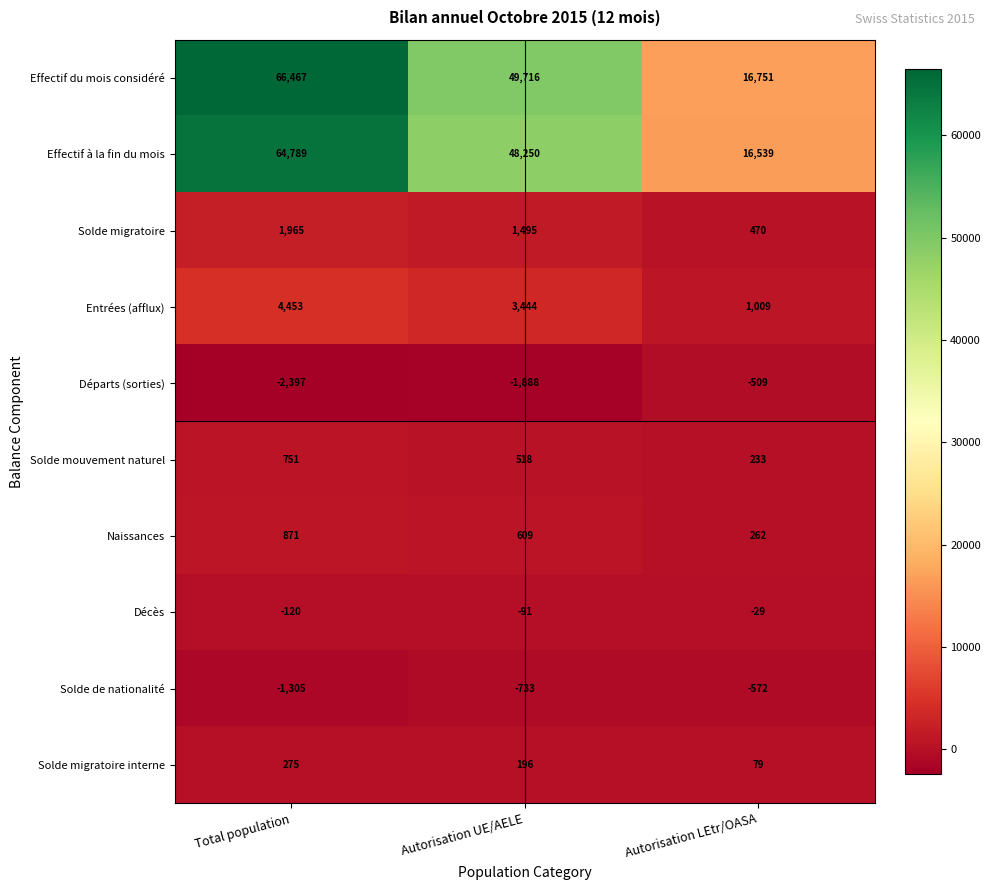

What is the sum of the Entrées (afflux) values at Autorisation LEtr/OASA and Autorisation UE/AELE?

4453